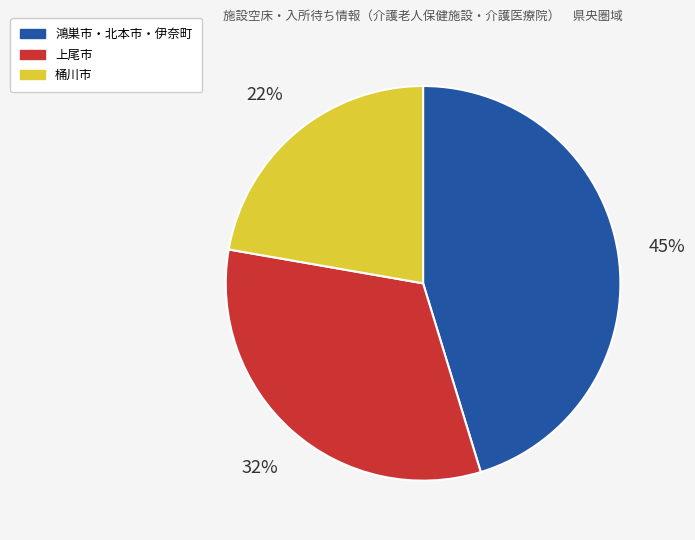

Rank the categories by value from highest to lowest.

鴻巣市・北本市・伊奈町, 上尾市, 桶川市